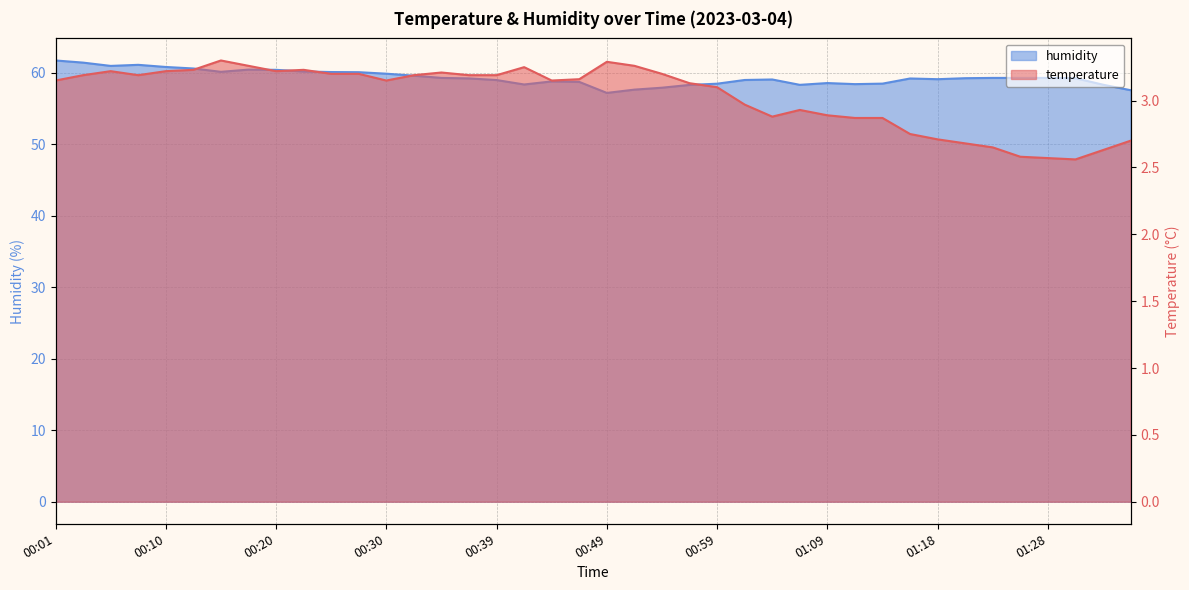

What is the sum of all humidity values?

2373.0